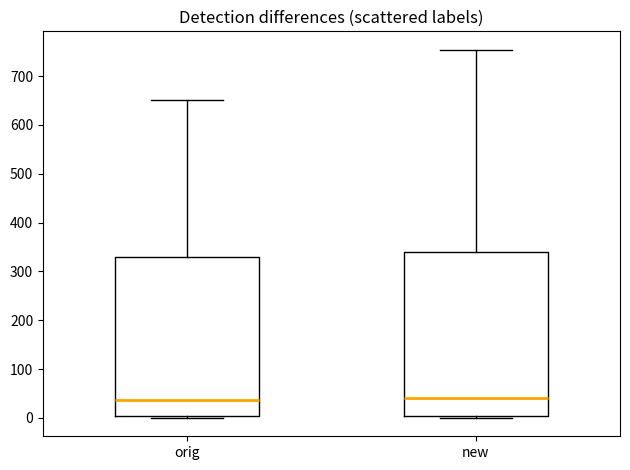

Reading left to right, transcribe this box plot: for each box, give where its median line is, the range the box spans, and where its two whiskers end, as read against the y-axis. The values are not printed on the chart, so give them approximately, as read against the axis.

orig: median 40, box 0 to 330, whiskers 0 (just below the box's lower edge) to 650
new: median 40, box 0 to 340, whiskers 0 (just below the box's lower edge) to 750